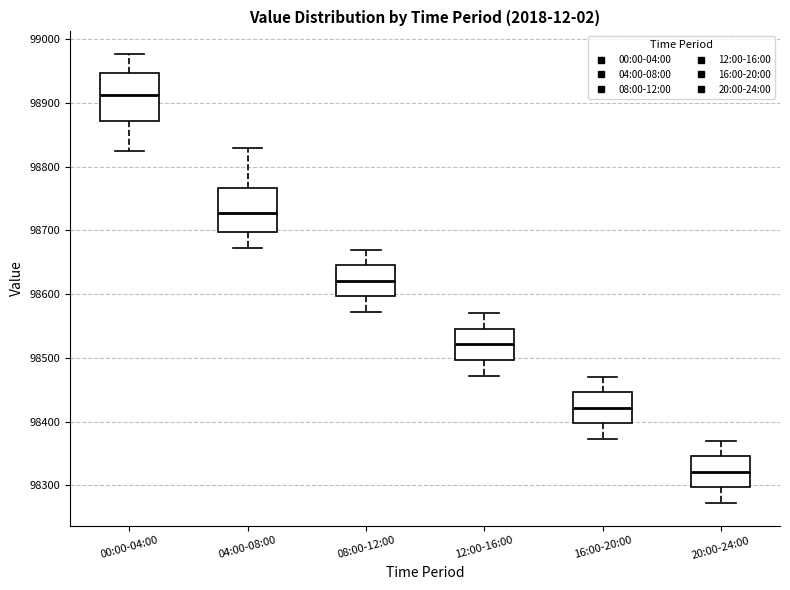

Reading left to right, read every box against the y-axis: the position of its median line, the range the box covers, and the ends of its whiskers. The values are not printed on the chart, so give them approximately, as read against the axis.

00:00-04:00: median 98910, box 98870 to 98950, whiskers 98820 to 98980
04:00-08:00: median 98730, box 98700 to 98770, whiskers 98670 to 98830
08:00-12:00: median 98620, box 98600 to 98650, whiskers 98570 to 98670
12:00-16:00: median 98520, box 98500 to 98550, whiskers 98470 to 98570
16:00-20:00: median 98420, box 98400 to 98450, whiskers 98370 to 98470
20:00-24:00: median 98320, box 98300 to 98350, whiskers 98270 to 98370